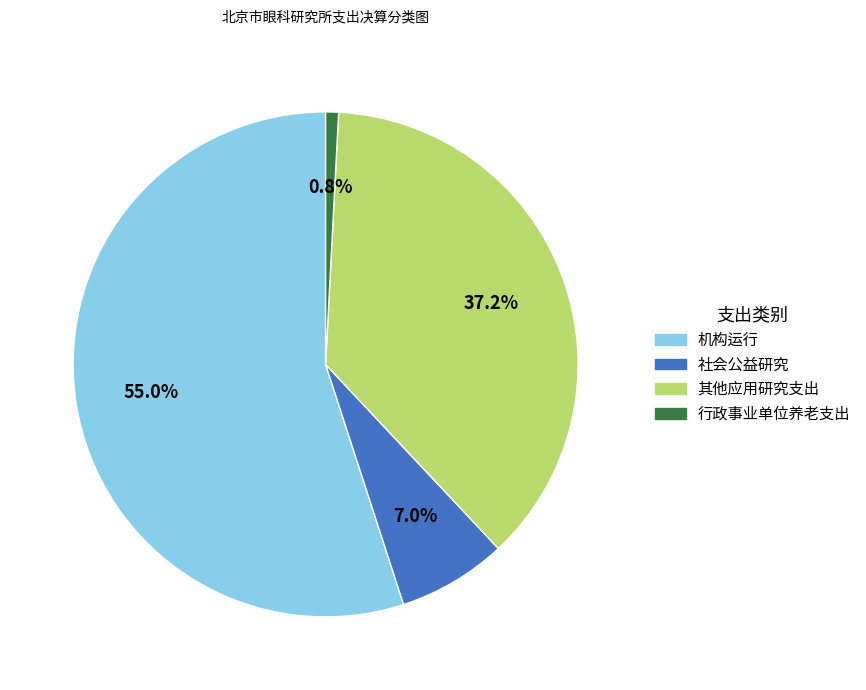

Is it true that 其他应用研究支出 is 37% of the pie?

True